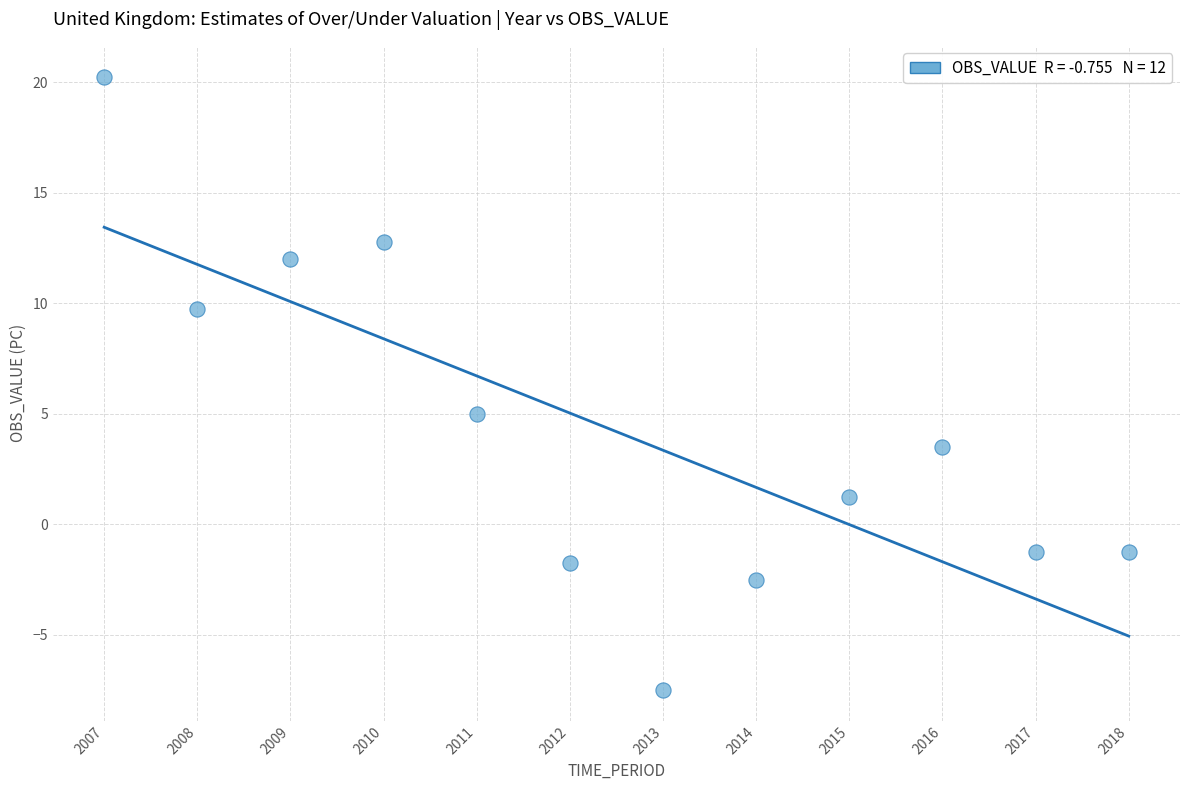

What Y value in the scatter plot is closest to 6?

5.0